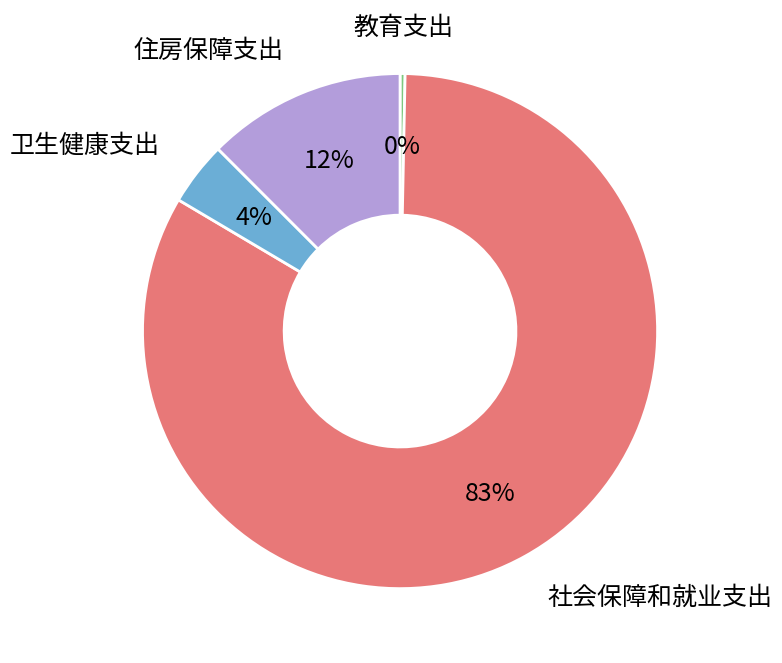

Is there a majority slice in this chart?

Yes